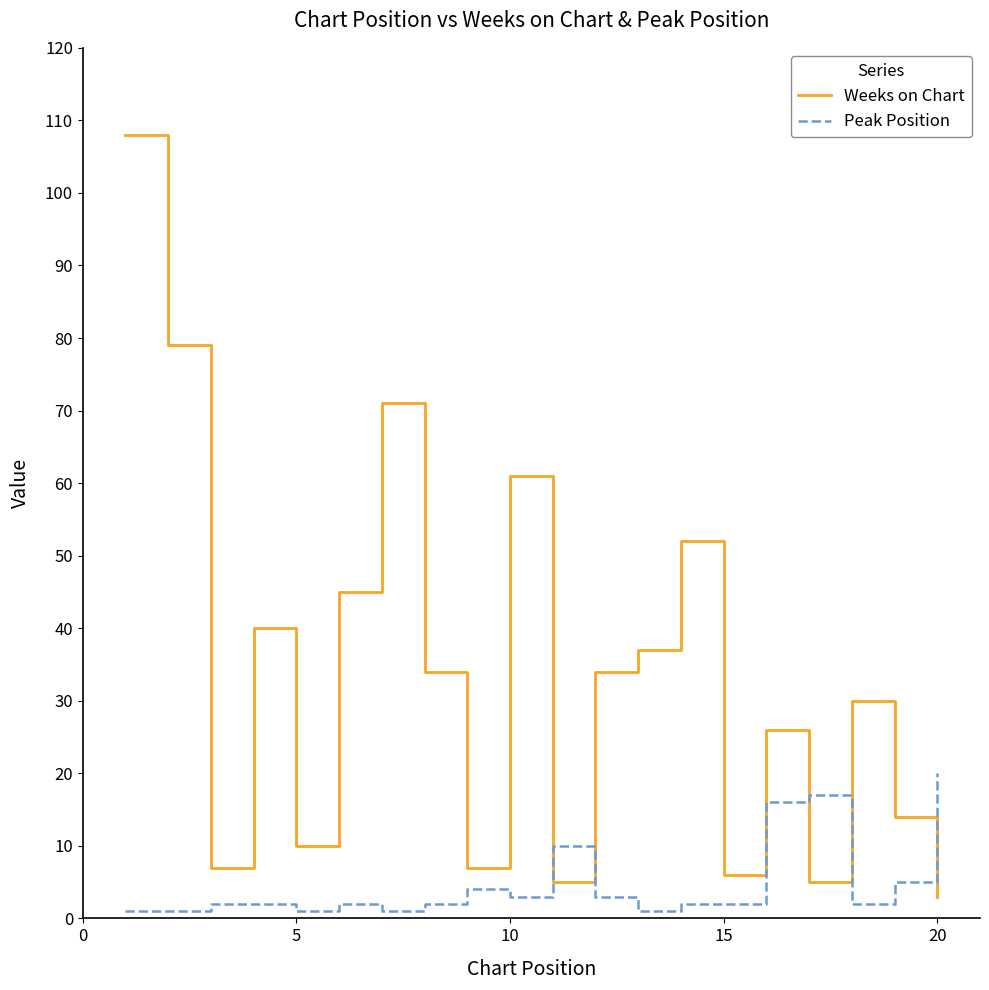

Rank the series by their maximum value, from highest to lowest.

Weeks on Chart, Peak Position